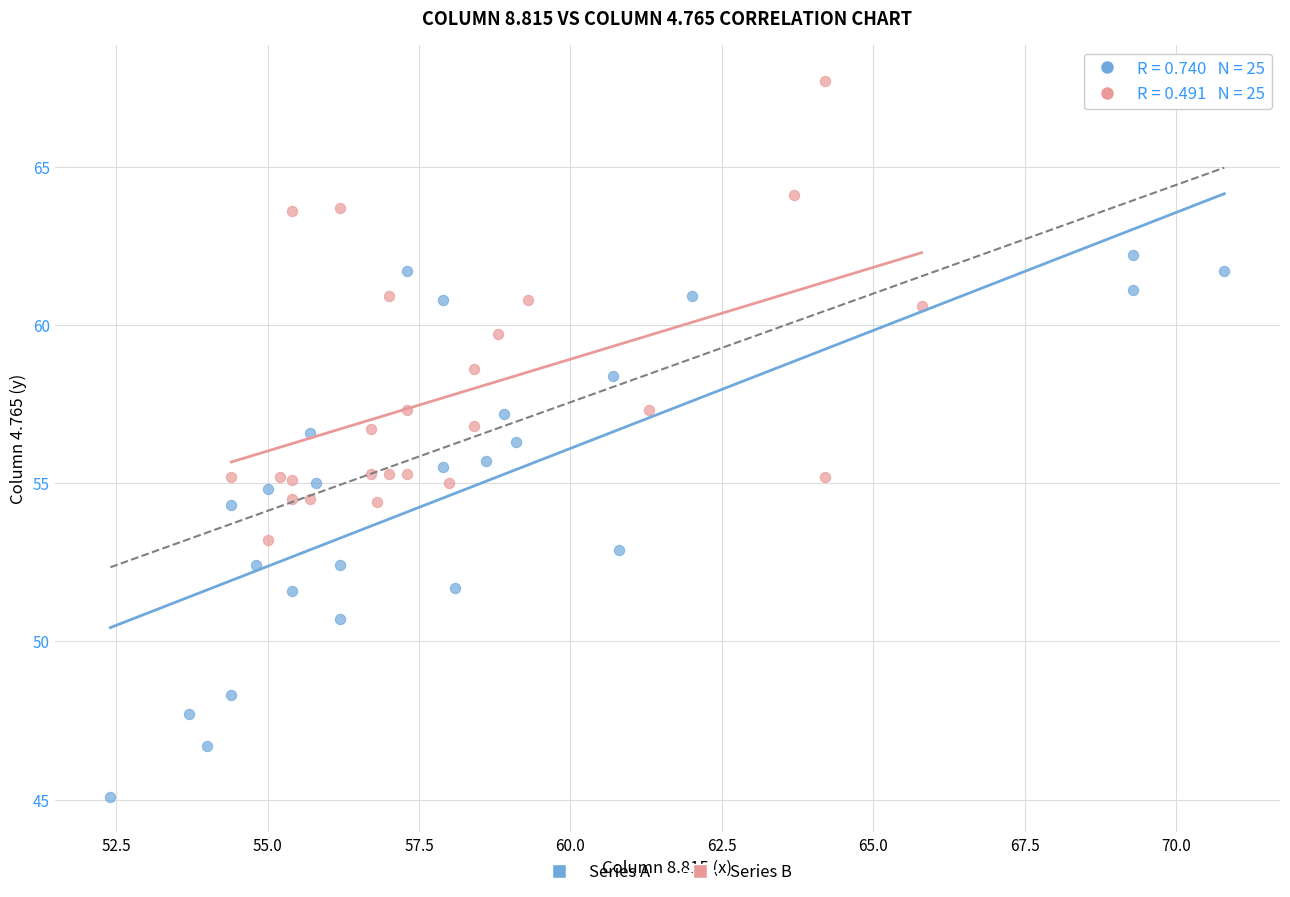

Which series contains the highest Y value?

Series B